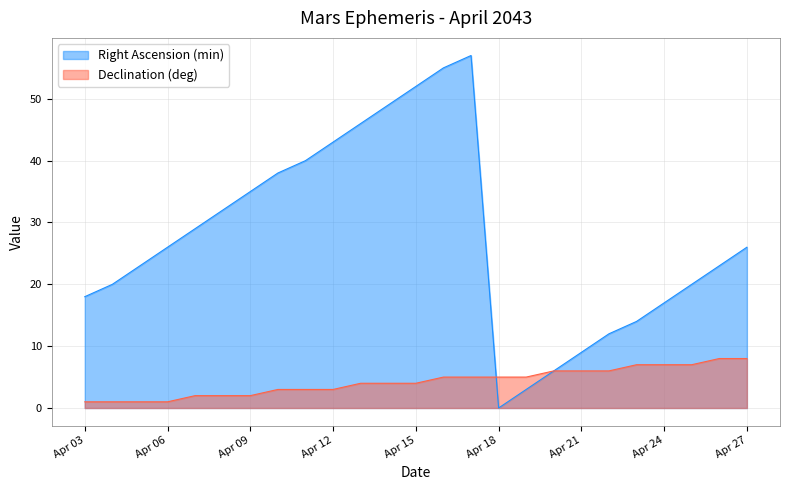

How many Declination (deg) values are between 2 and 6?

16